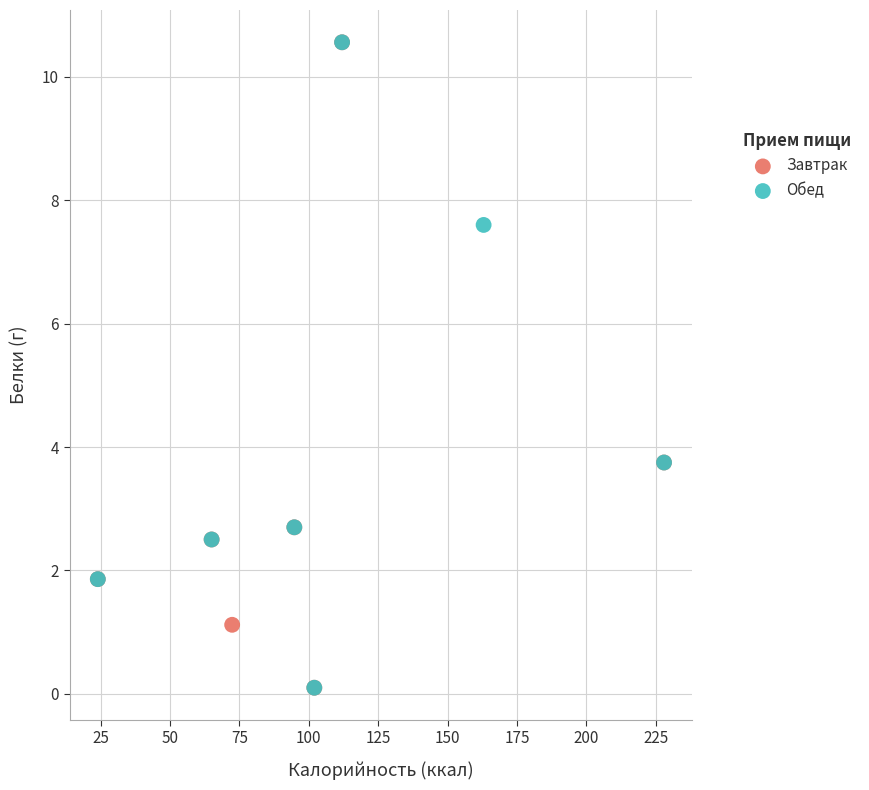

What are all the series names shown in the legend?

Завтрак, Обед